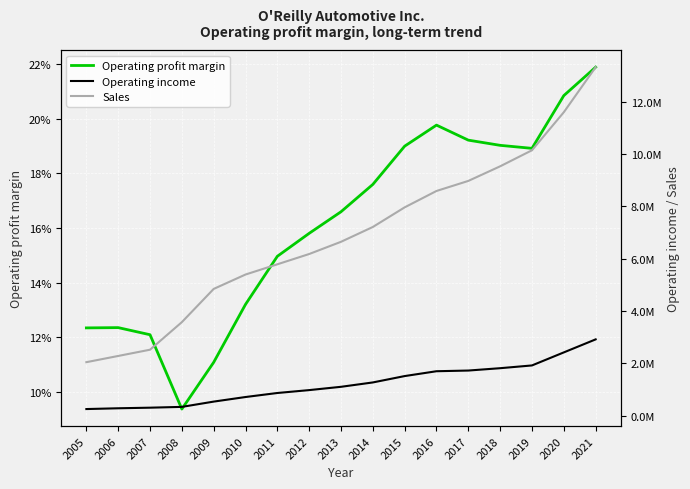

At which category does the chart reach its minimum across all series?

2008